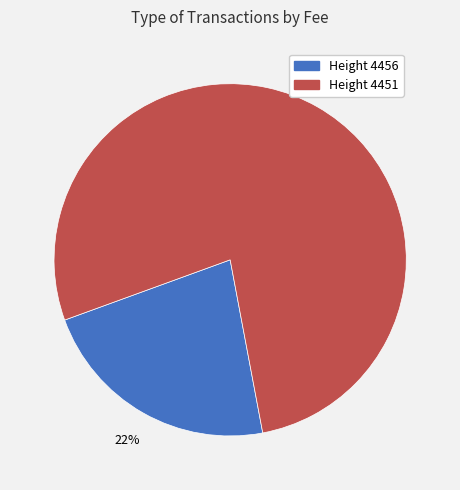

To the nearest percent, what is the average slice percentage?

50%